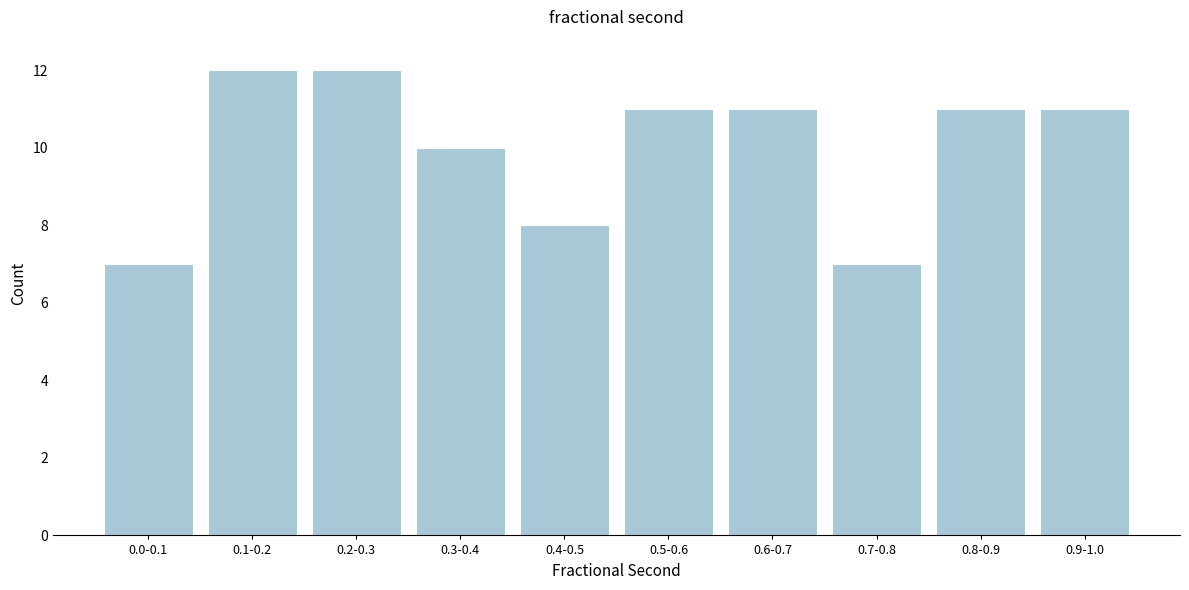

Reading left to right, list all the values displayed in this chart.

7	12	12	10	8	11	11	7	11	11